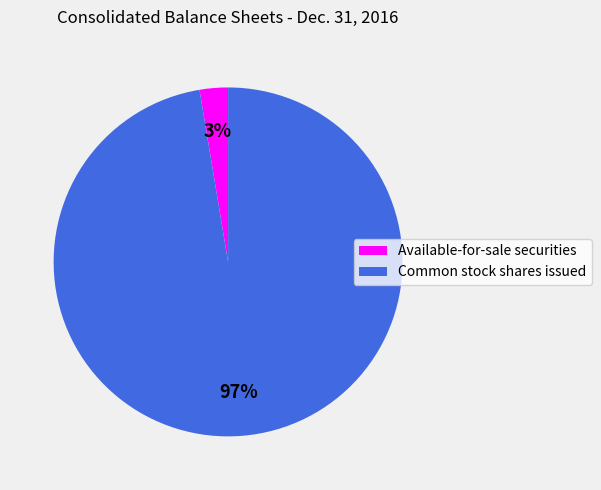

Which category has the smallest portion of the pie?

Available-for-sale securities